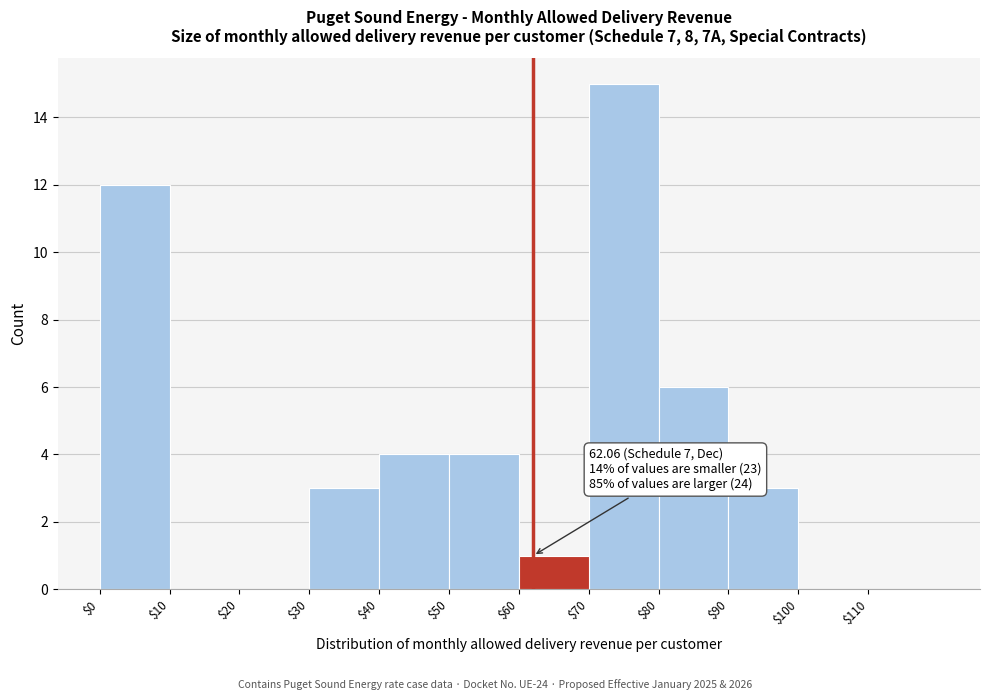

Over which range of the x-axis is the bar tallest?

70 to 80